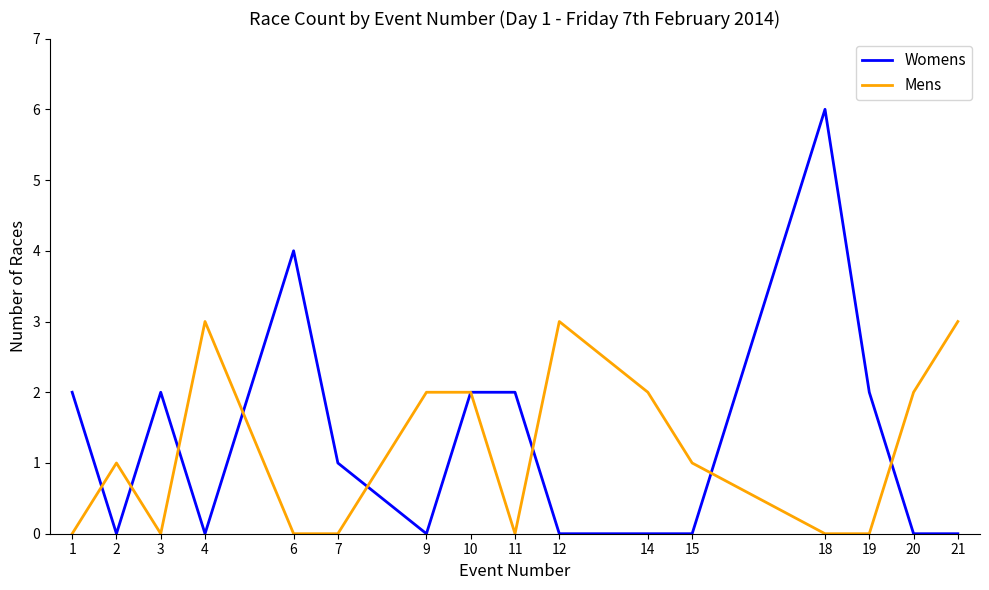

Which series has the widest spread of values?

Womens